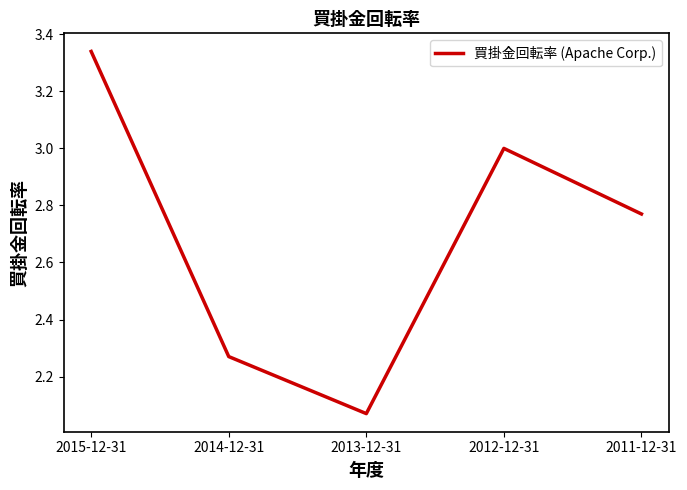

Is this an area chart (filled region under the line)?

No